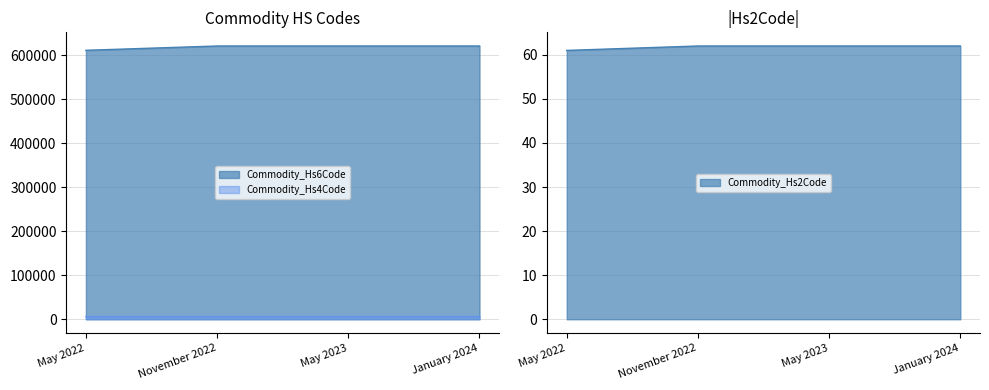

What is the lowest value of the Commodity_Hs2Code series?

61